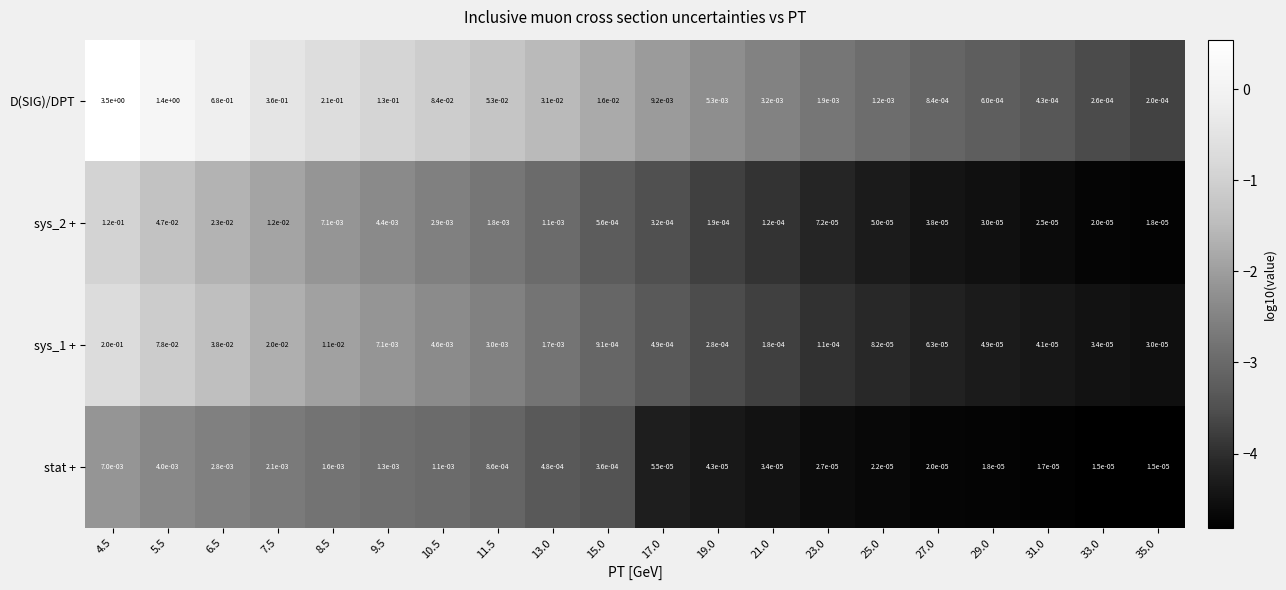

How many categories are shown in the chart?

20